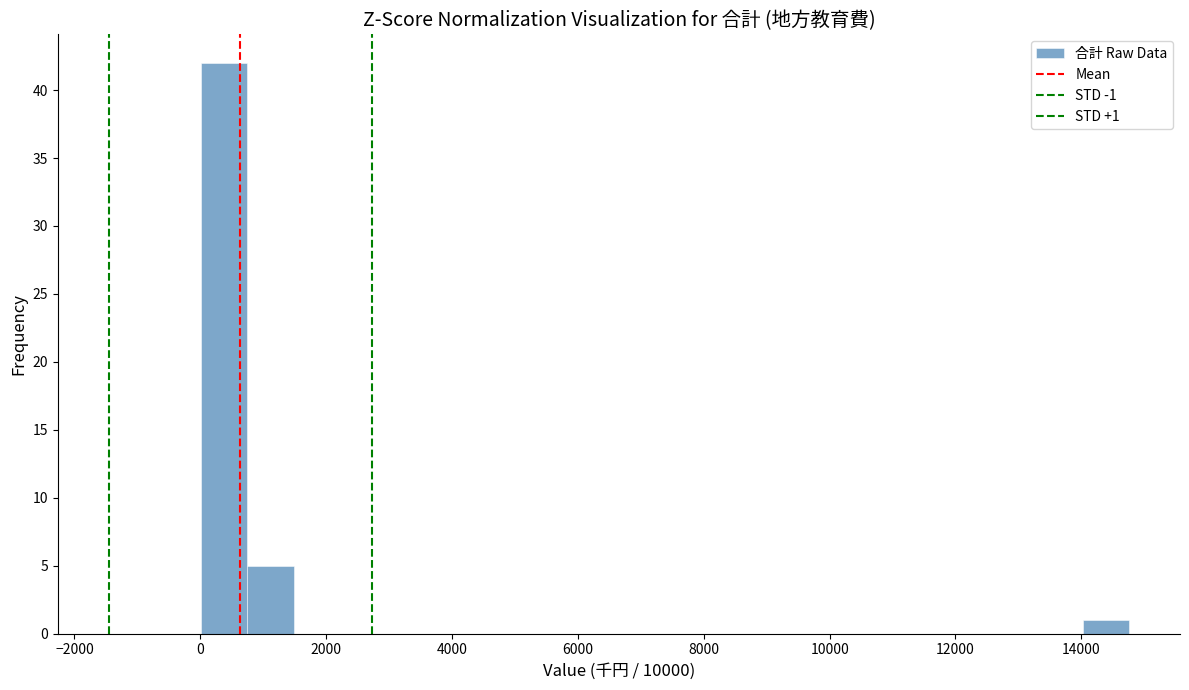

Around what value on the x-axis is the tallest bar? Give the approximate position of its centre, as read against the axis.

400